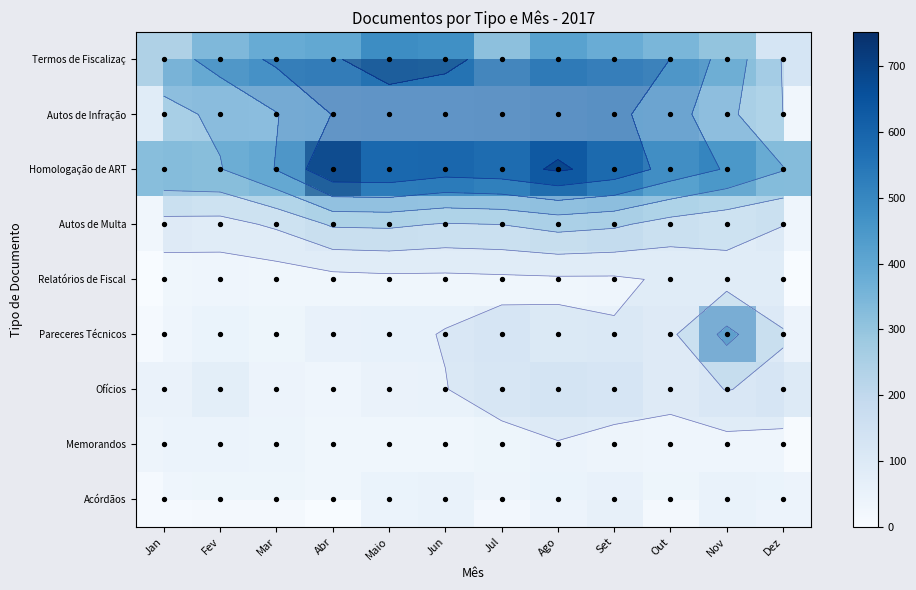

Is the value of Relatórios de Fiscal at Mar greater than the value of Ofícios at Jul?

No